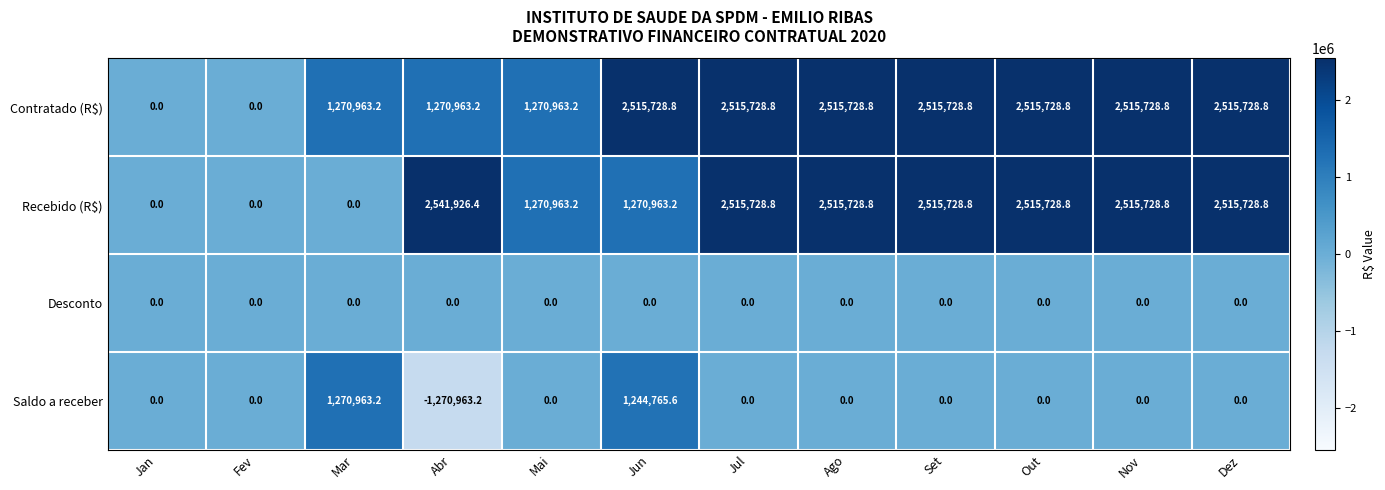

Is it true that Recebido (R$) equals 0.0 at Mar?

True